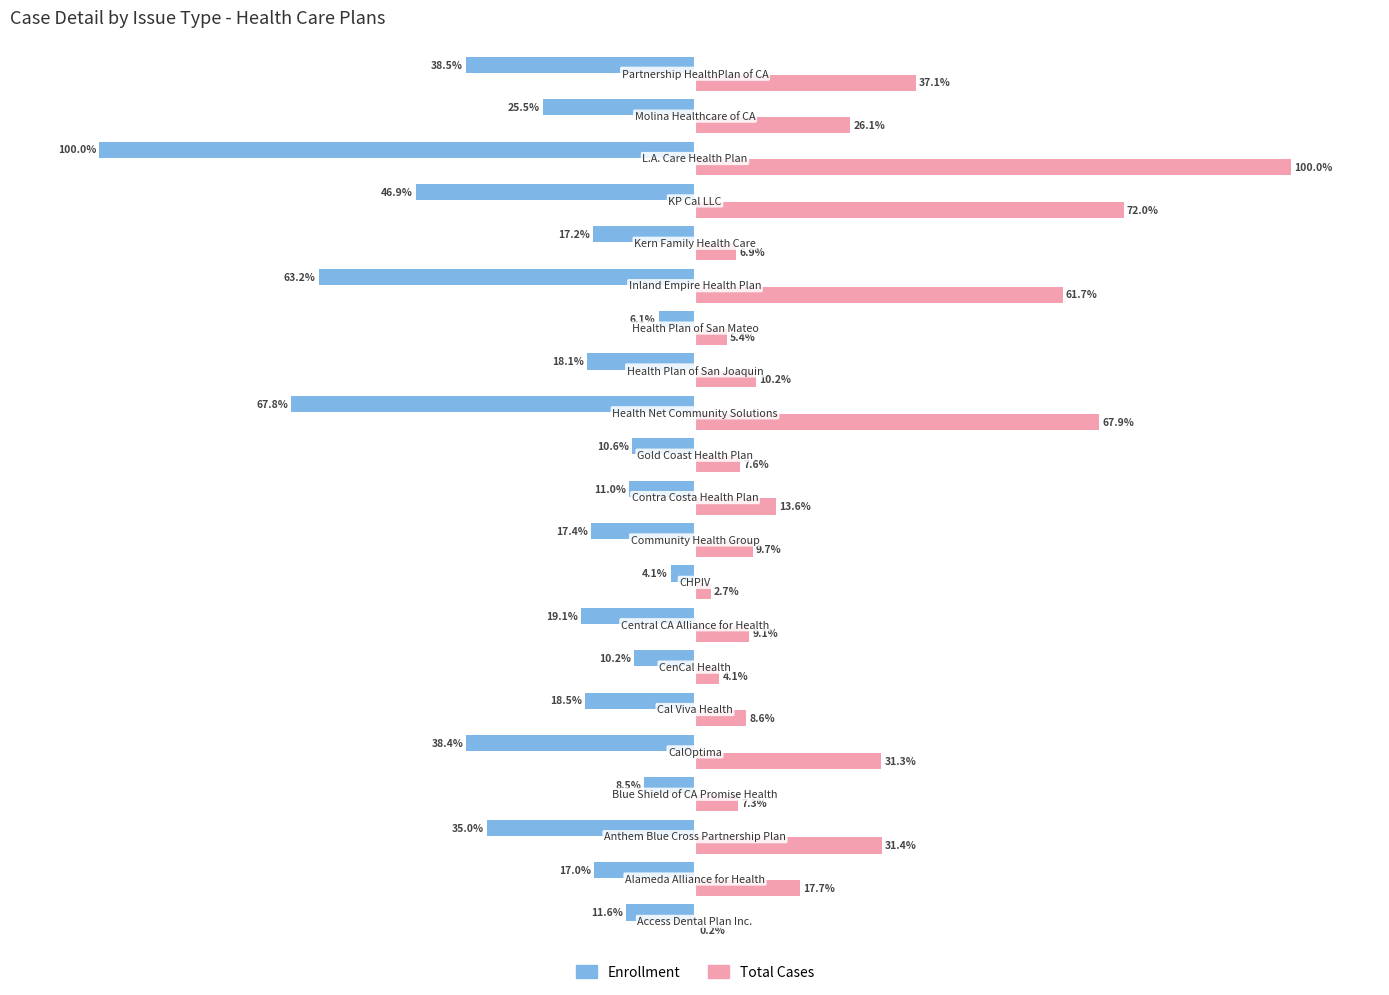

Reading right to left, extract all data points from this chart.

Enrollment: -38.5	-25.5	-100.0	-46.9	-17.2	-63.2	-6.1	-18.1	-67.8	-10.6	-11.0	-17.4	-4.1	-19.1	-10.2	-18.5	-38.4	-8.5	-35.0	-17.0	-11.6
Total: 37.1	26.1	100.0	72.0	6.9	61.7	5.4	10.2	67.9	7.6	13.6	9.7	2.7	9.1	4.1	8.6	31.3	7.3	31.4	17.7	0.2